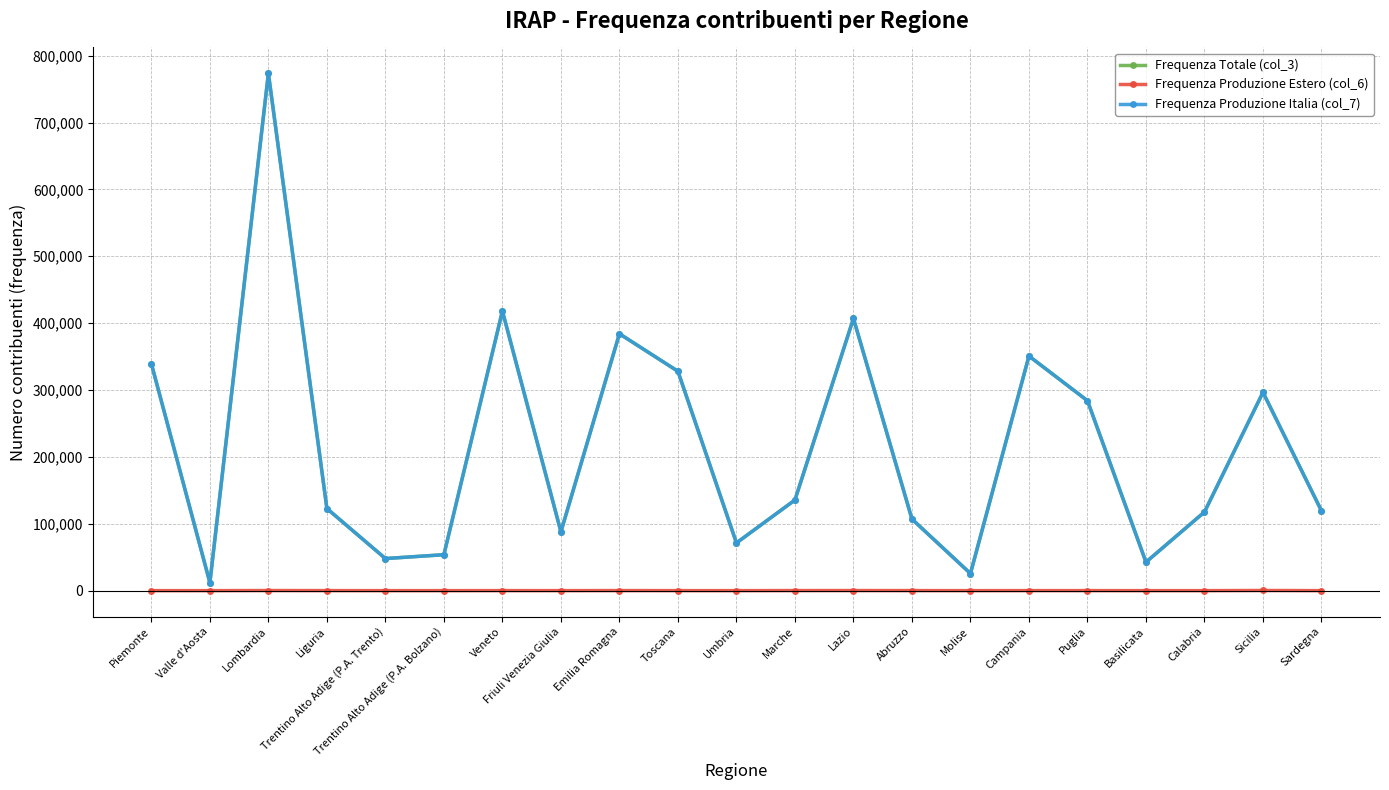

What position from the right is Puglia?

5